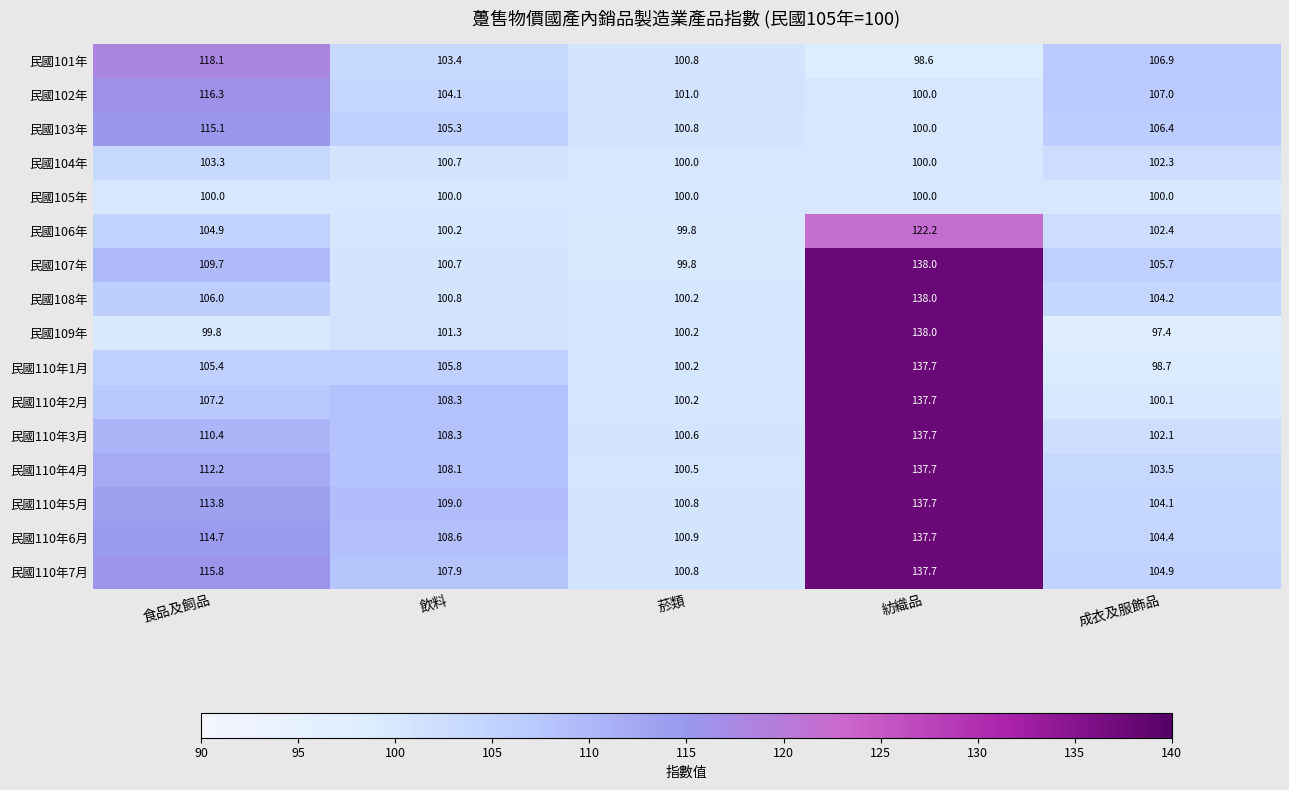

Rank the series at 食品及飼品 from lowest to highest value.

民國109年, 民國105年, 民國104年, 民國106年, 民國110年1月, 民國108年, 民國110年2月, 民國107年, 民國110年3月, 民國110年4月, 民國110年5月, 民國110年6月, 民國103年, 民國110年7月, 民國102年, 民國101年